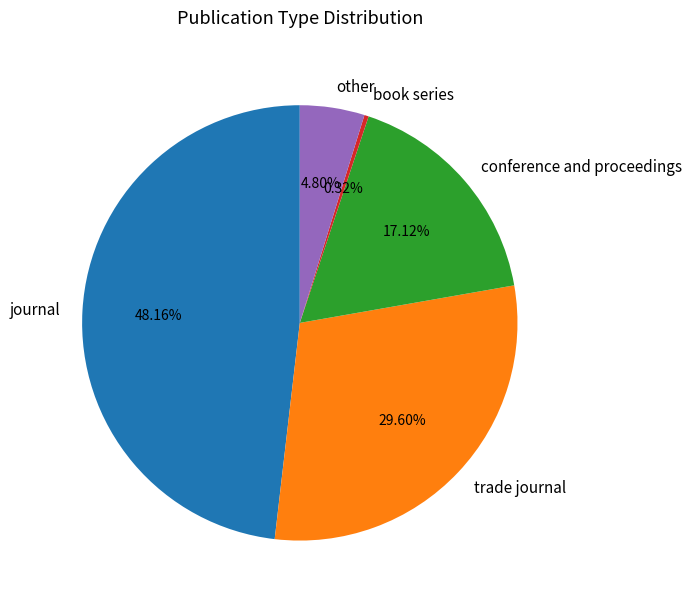

Rank the categories by value from highest to lowest.

journal, trade journal, conference and proceedings, other, book series